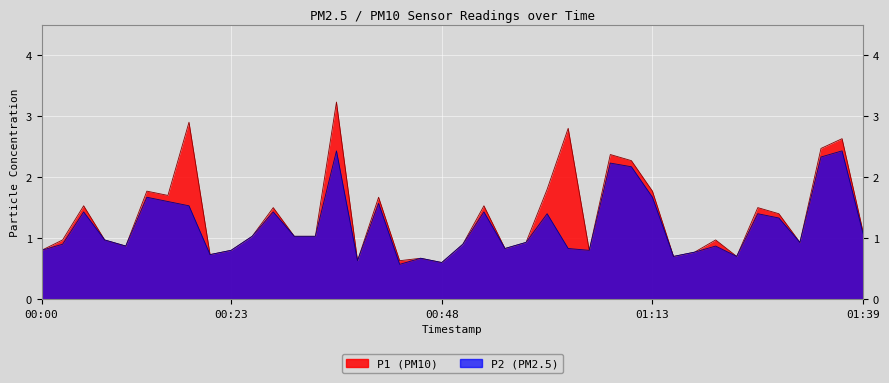

Which series has the largest total across all categories?

P1